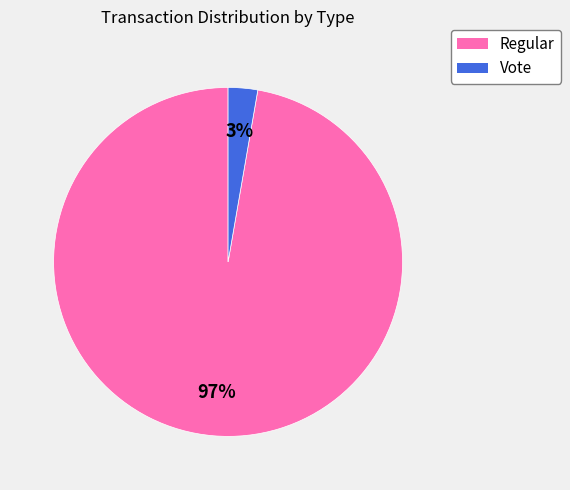

Count the number of slices in the pie.

2